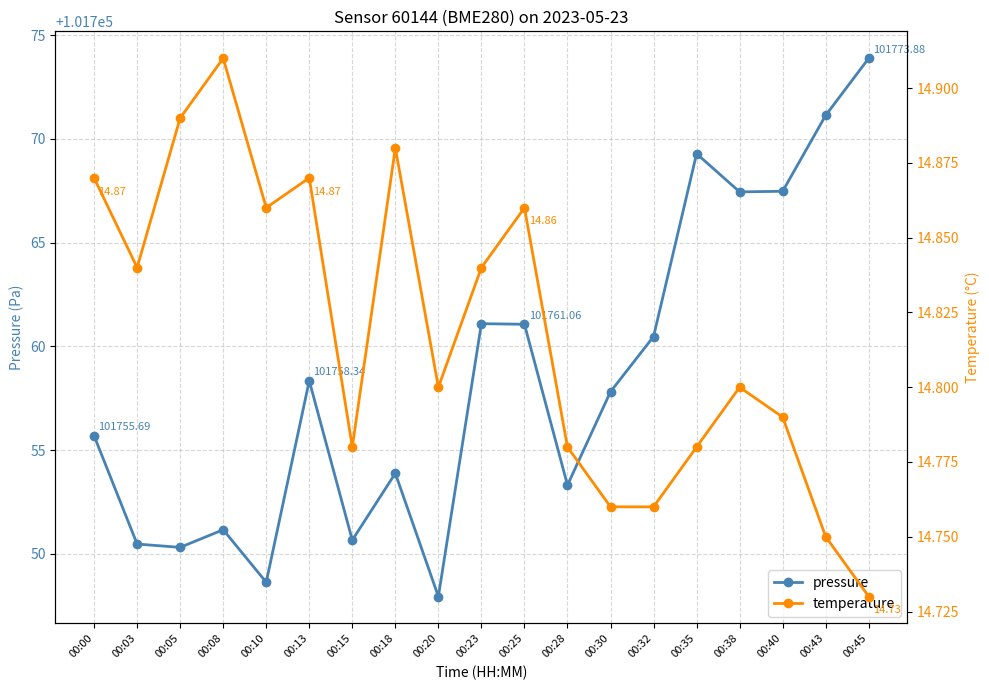

What is the value of the temperature point at the 11th from the left?

14.9